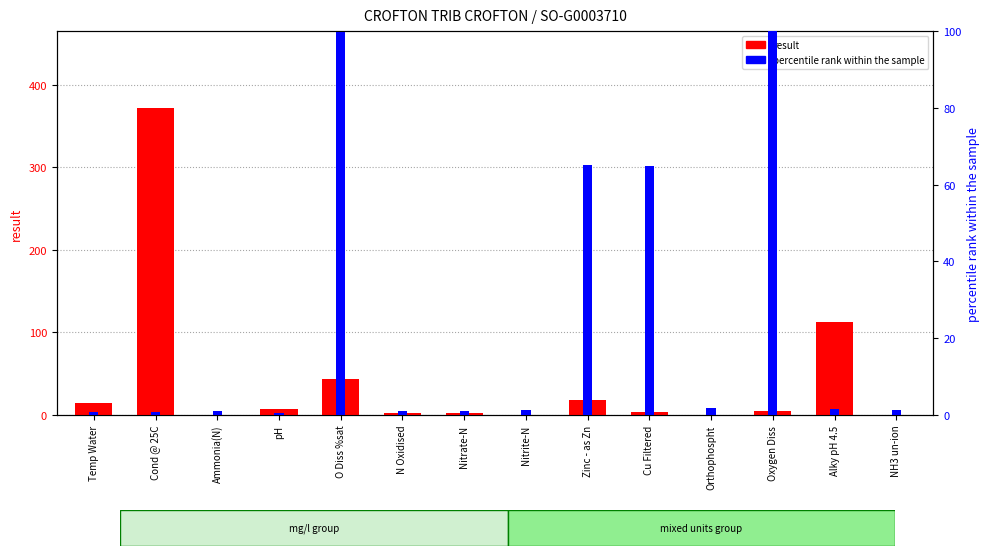

True or false: percentile rank within the sample has a value of 0.7 at Alky pH 4.5.

False